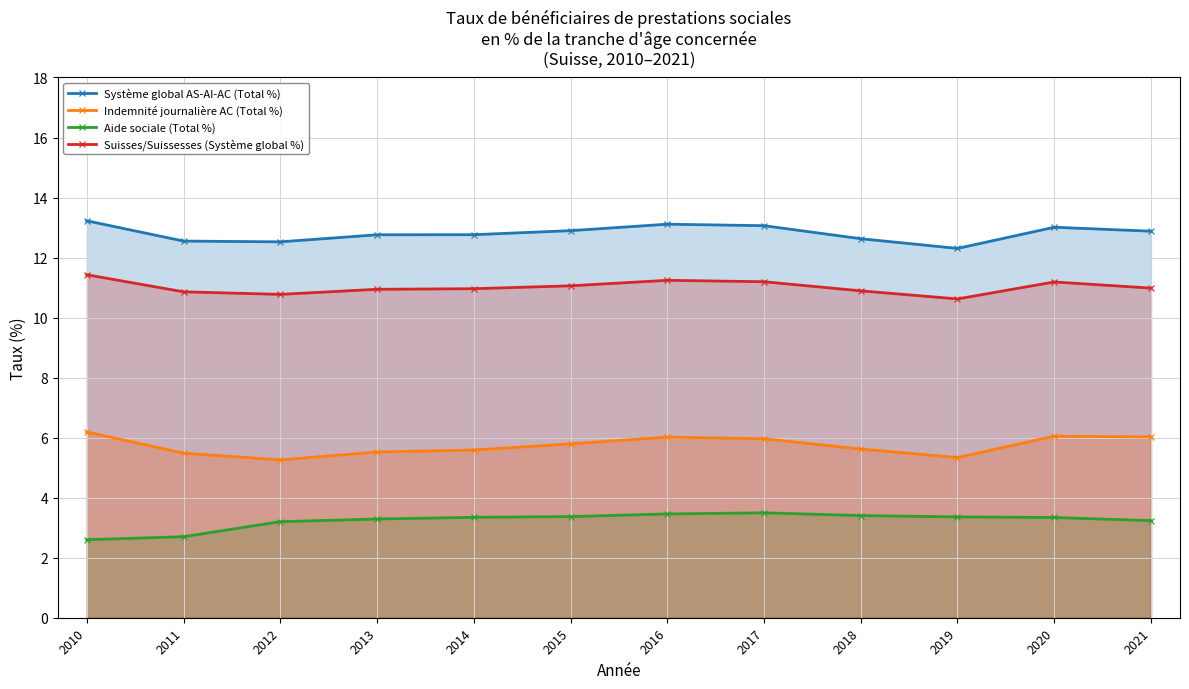

Rank the series by their average value, from highest to lowest.

Système global AS-AI-AC (Total %), Suisses/Suissesses (Système global %), Indemnité journalière AC (Total %), Aide sociale (Total %)